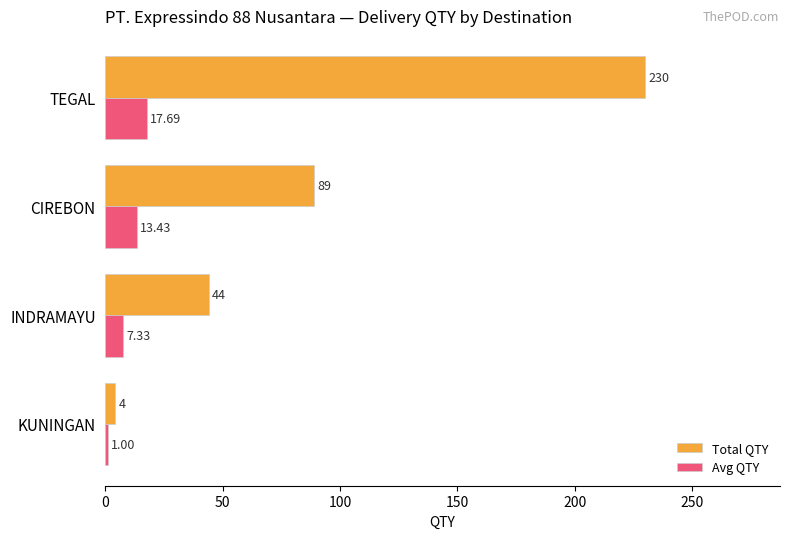

What is the total value across all series at KUNINGAN?

5.0